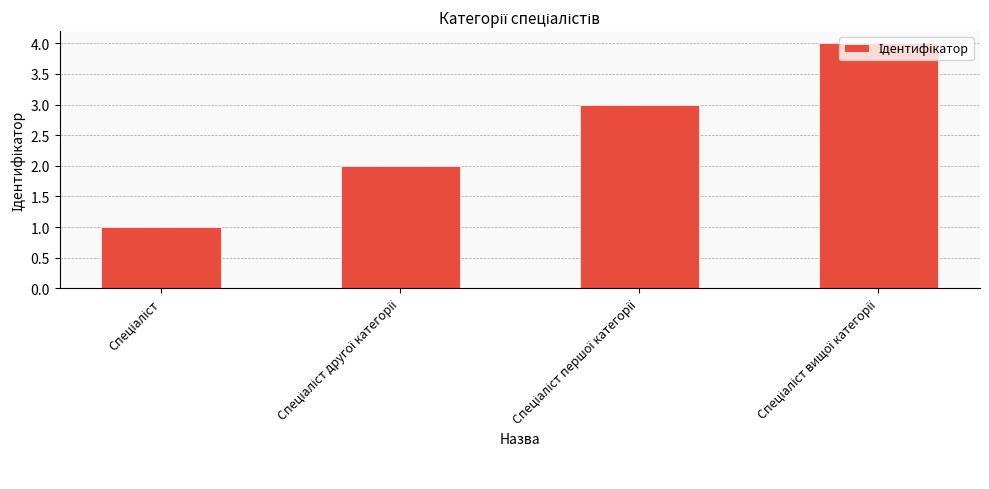

Reading left to right, what are all the values shown in this chart?

1	2	3	4